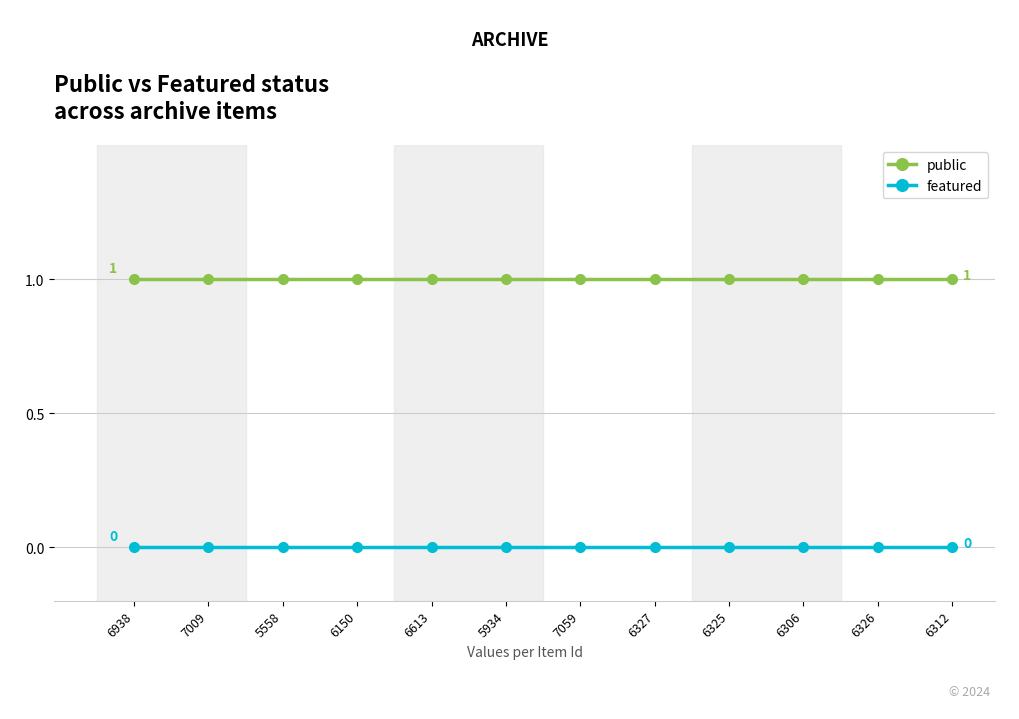

What is the difference between the highest and lowest values at 6938?

1